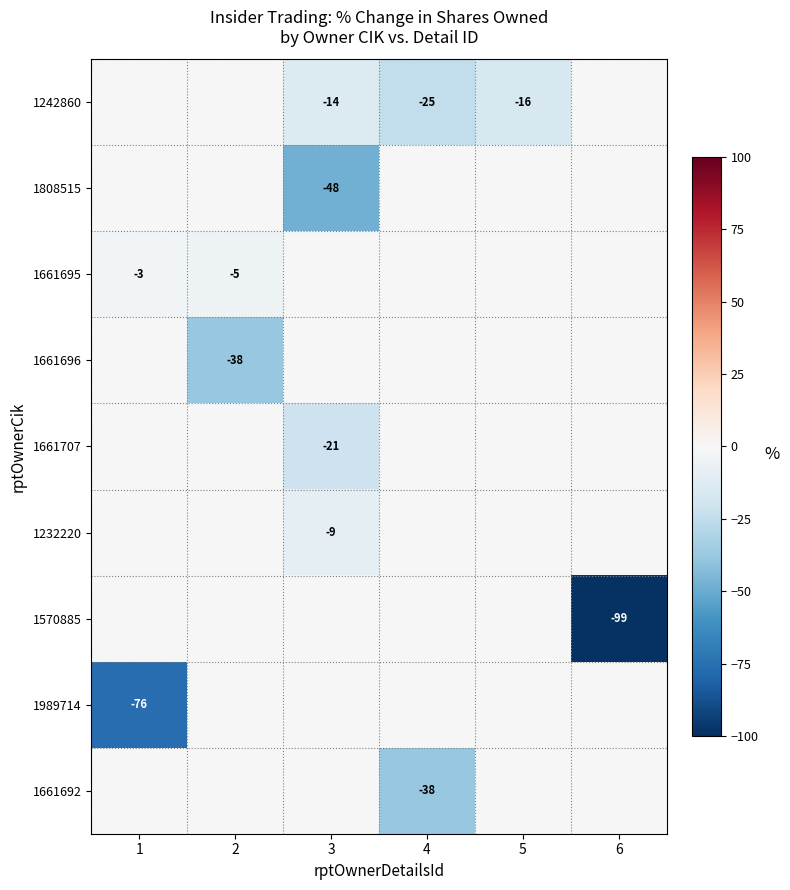

The 1232220 series shows -3 at 3. True or false?

False